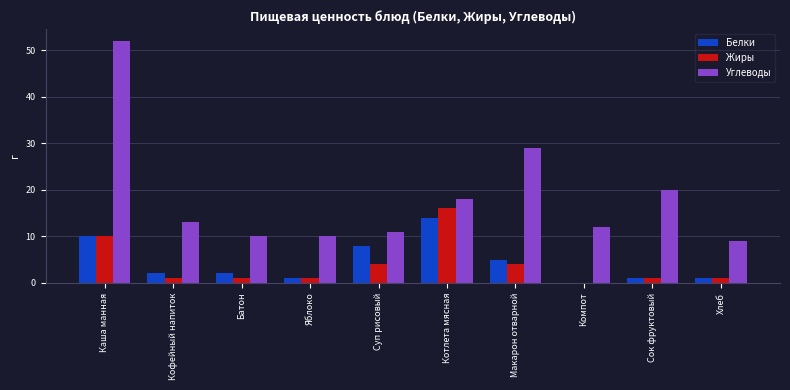

Count the number of data series in this chart.

3